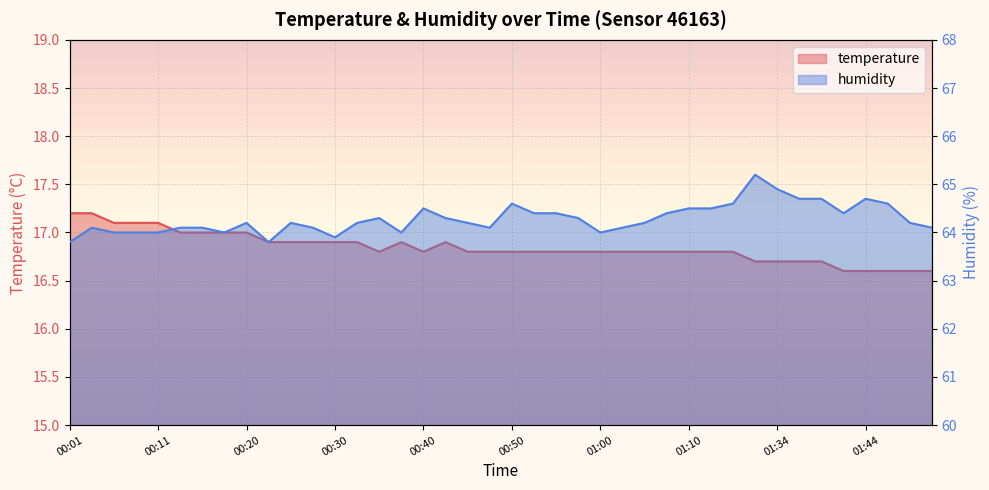

What is the difference between the second highest and second lowest values in the temperature series?

0.6